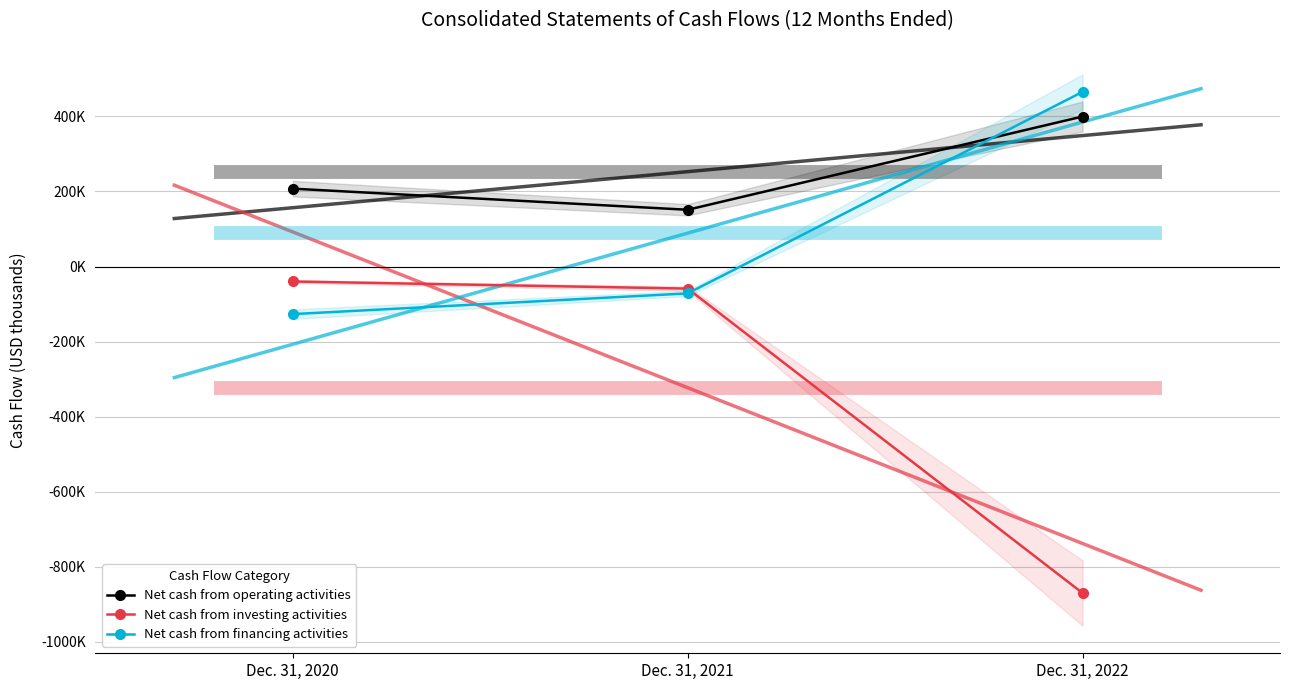

Reading right to left, extract all data points from this chart.

Net cash from operating activities: 399821	151295	207572
Net cash from investing activities: -870244	-58805	-39853
Net cash from financing activities: 465526	-71616	-126777